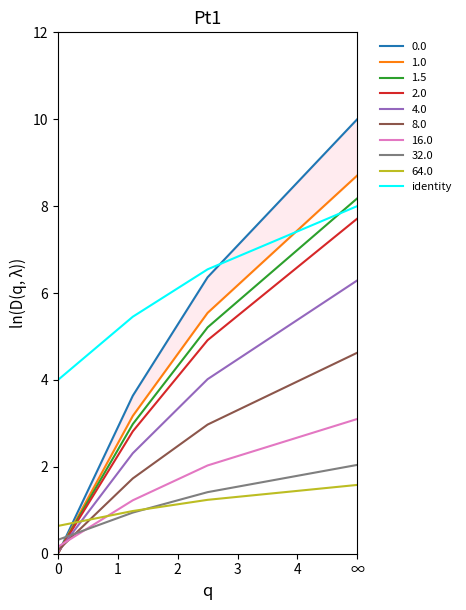

What is the sum of all values?

31.3